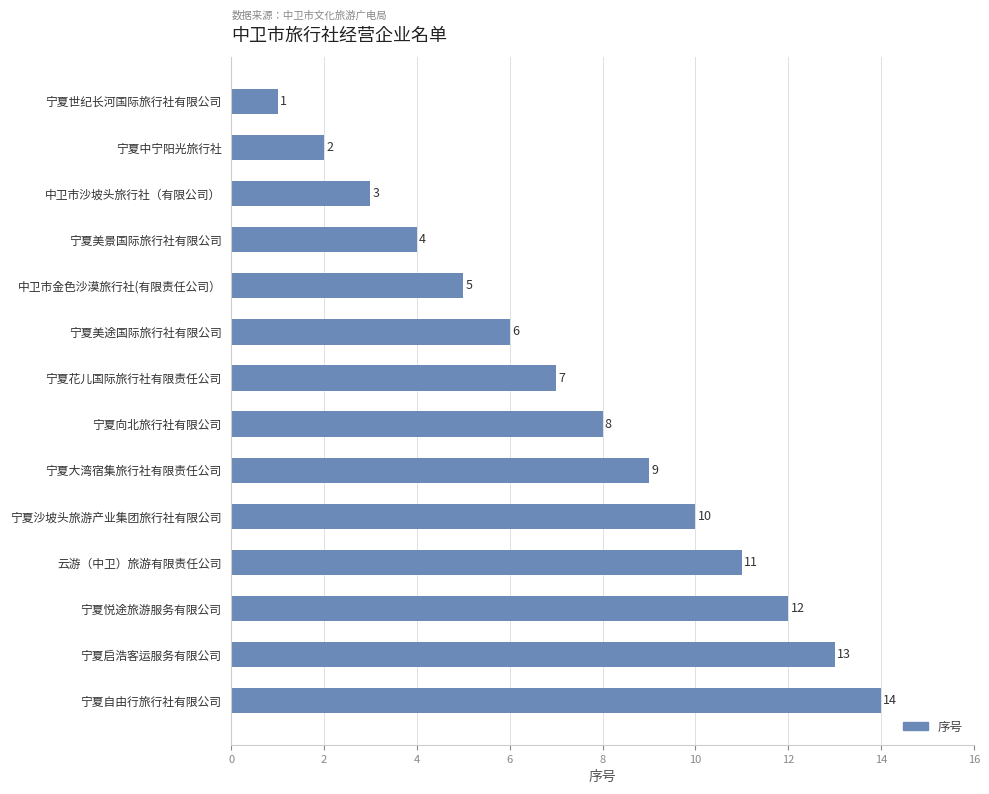

List the labels in order of value, smallest first.

宁夏世纪长河国际旅行社有限公司, 宁夏中宁阳光旅行社, 中卫市沙坡头旅行社（有限公司）, 宁夏美景国际旅行社有限公司, 中卫市金色沙漠旅行社(有限责任公司）, 宁夏美途国际旅行社有限公司, 宁夏花儿国际旅行社有限责任公司, 宁夏向北旅行社有限公司, 宁夏大湾宿集旅行社有限责任公司, 宁夏沙坡头旅游产业集团旅行社有限公司, 云游（中卫）旅游有限责任公司, 宁夏悦途旅游服务有限公司, 宁夏启浩客运服务有限公司, 宁夏自由行旅行社有限公司